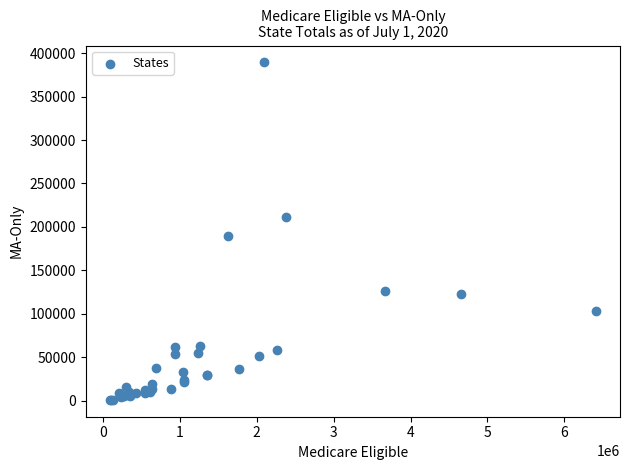

What Y value in the scatter plot is closest to 195080?

188964